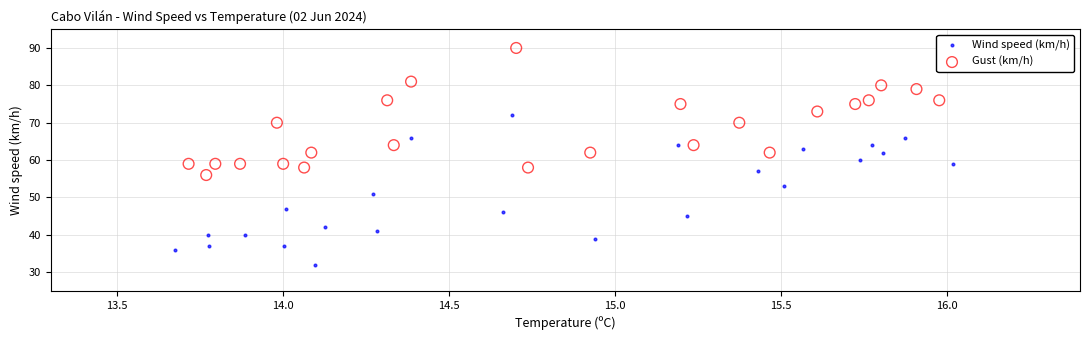

Which series has the largest Y range (max minus min)?

Wind speed (km/h)